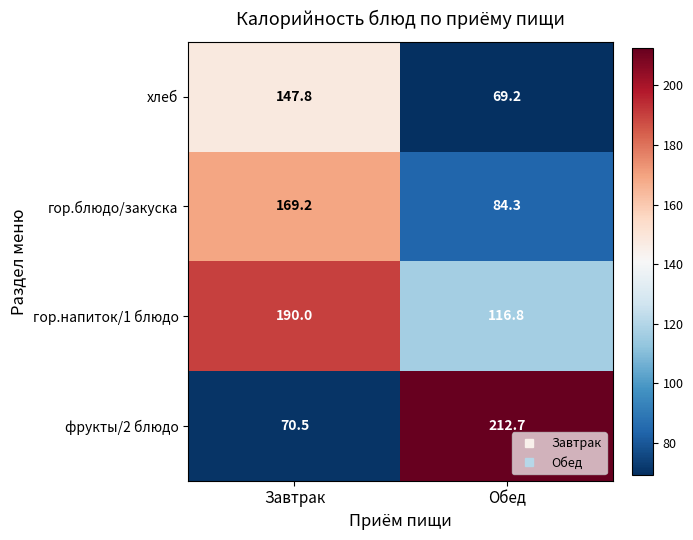

What is the highest value of the хлеб series?

147.8